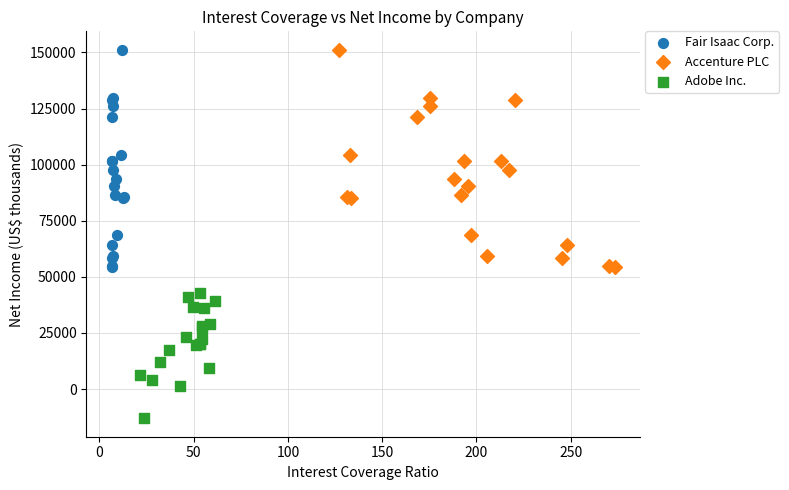

Which series contains the lowest Y value?

Adobe Inc.